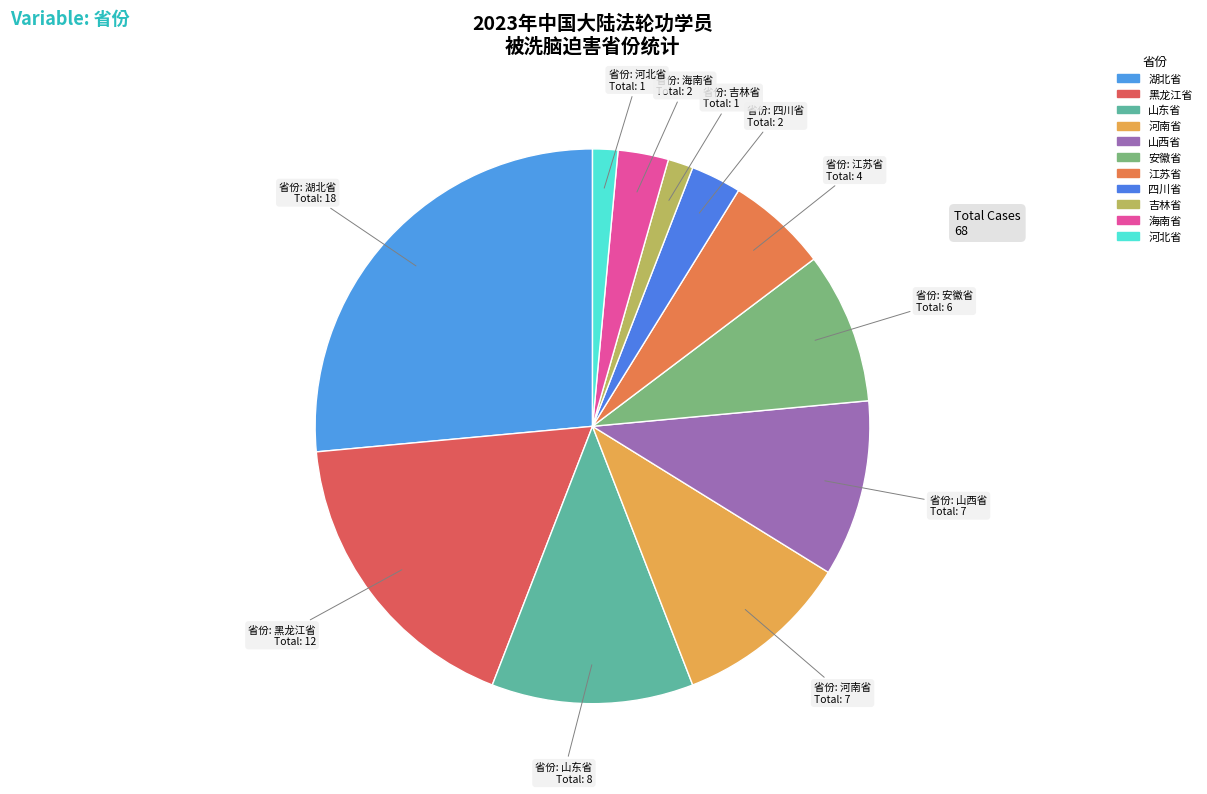

Approximately how many times larger is the value at 黑龙江省 compared to 河南省?

1.7